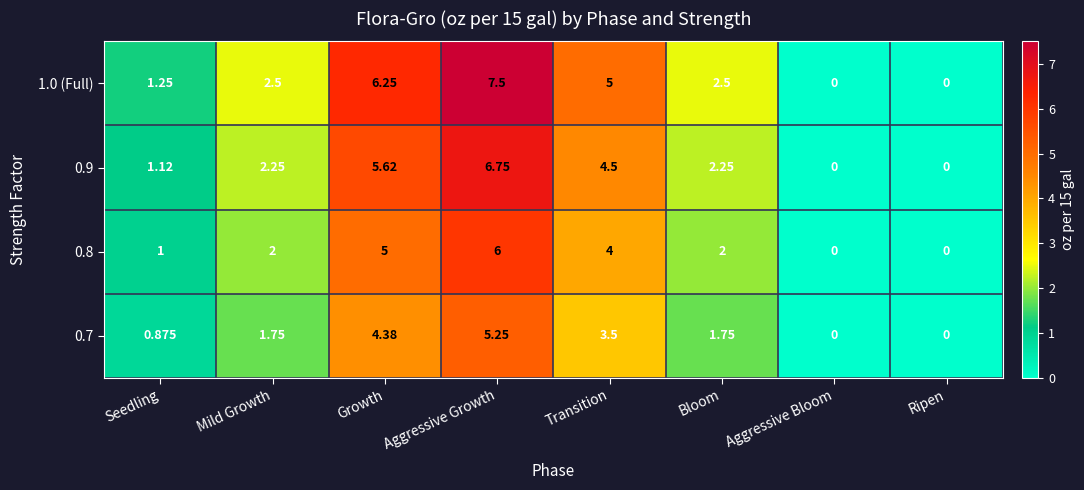

What is the total value across all series at Aggressive Growth?

25.5